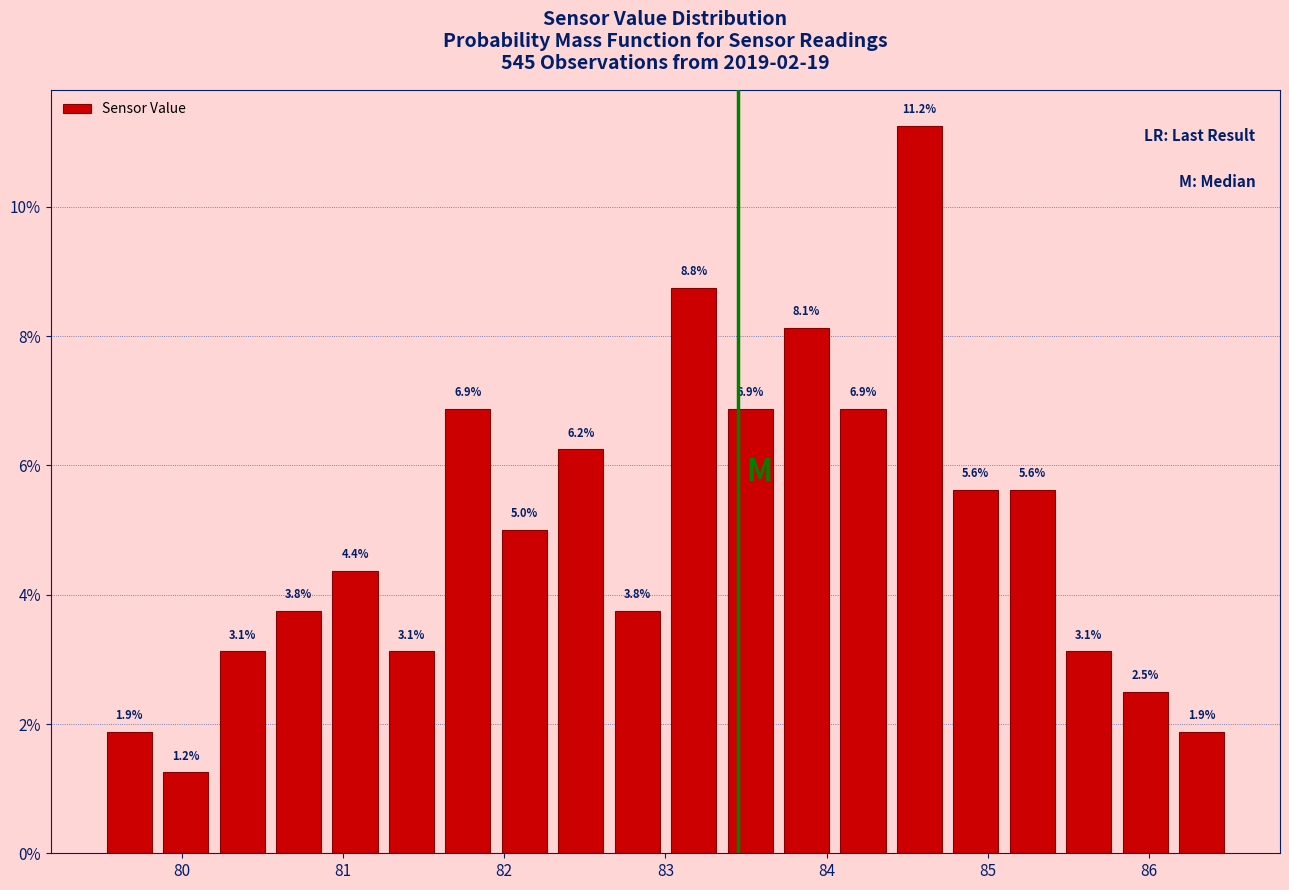

Read against the x-axis, roughly where is the centre of the tallest bar?

84.6